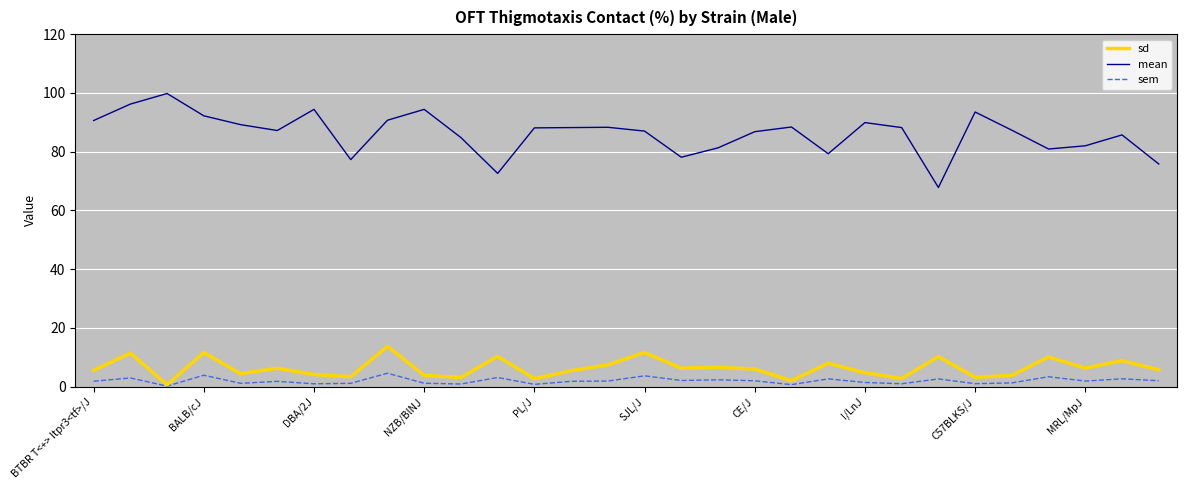

Rank the series by their maximum value, from lowest to highest.

sem, sd, mean